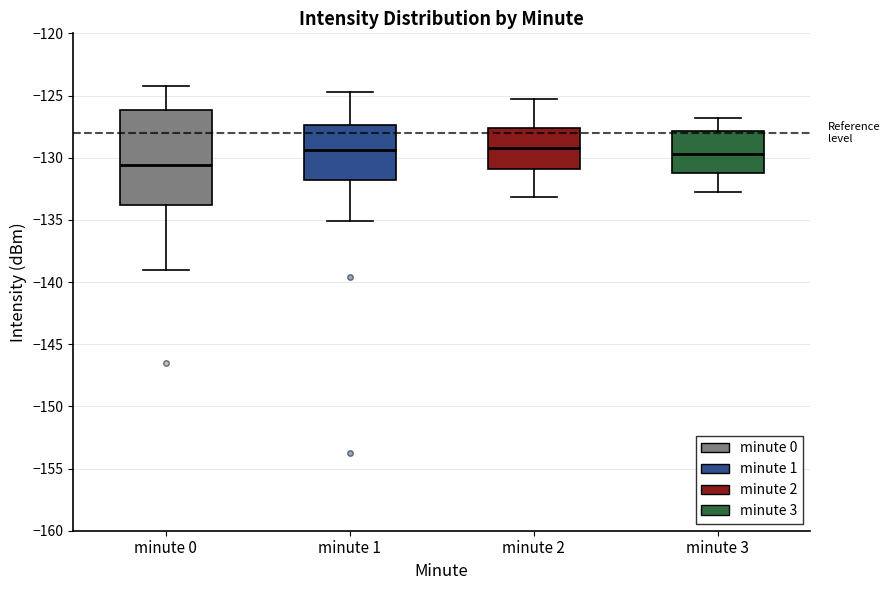

Which box is the tallest, from its lower edge to its upper edge?

minute 0